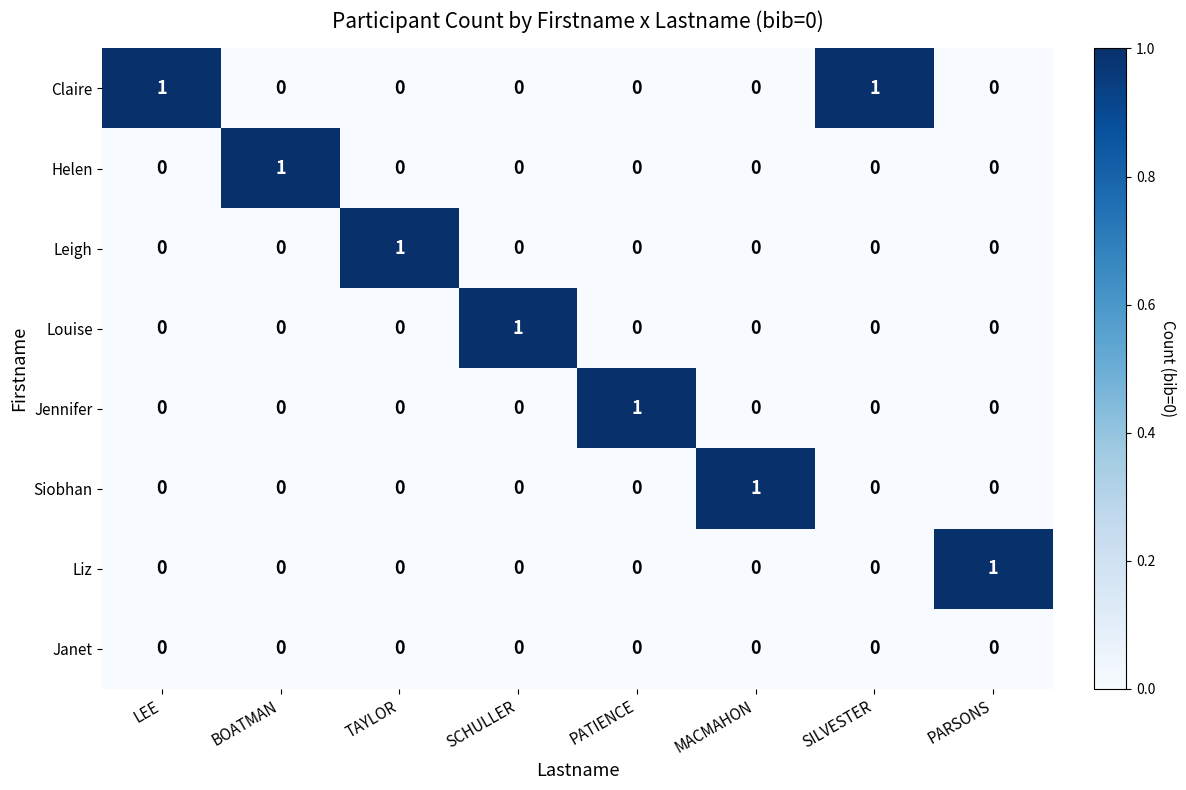

Which series has the largest total across all categories?

Claire